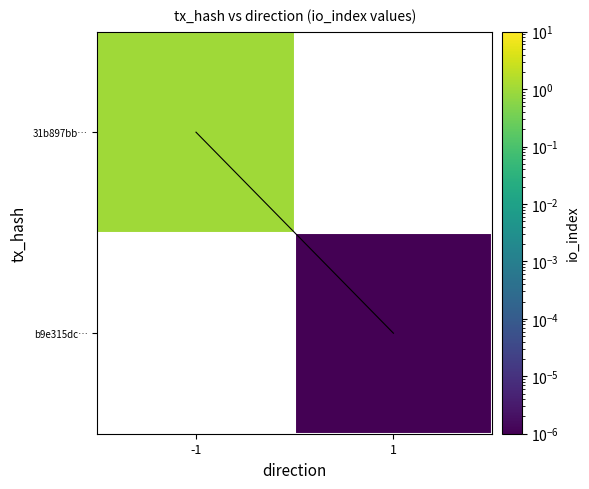

Count the number of categories in the chart.

2